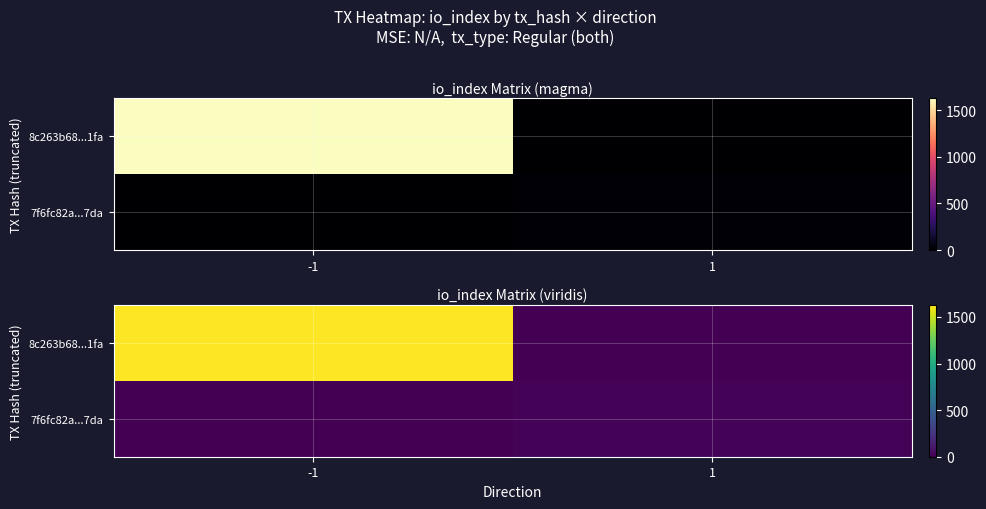

What is the spread (max minus min) of values at -1?

1630